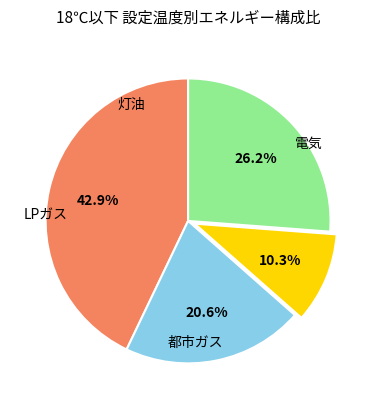

Count the number of slices in the pie.

4